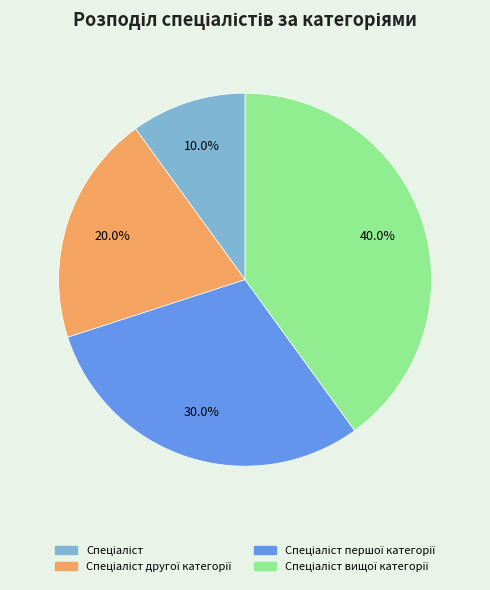

Does any single category account for the majority?

No